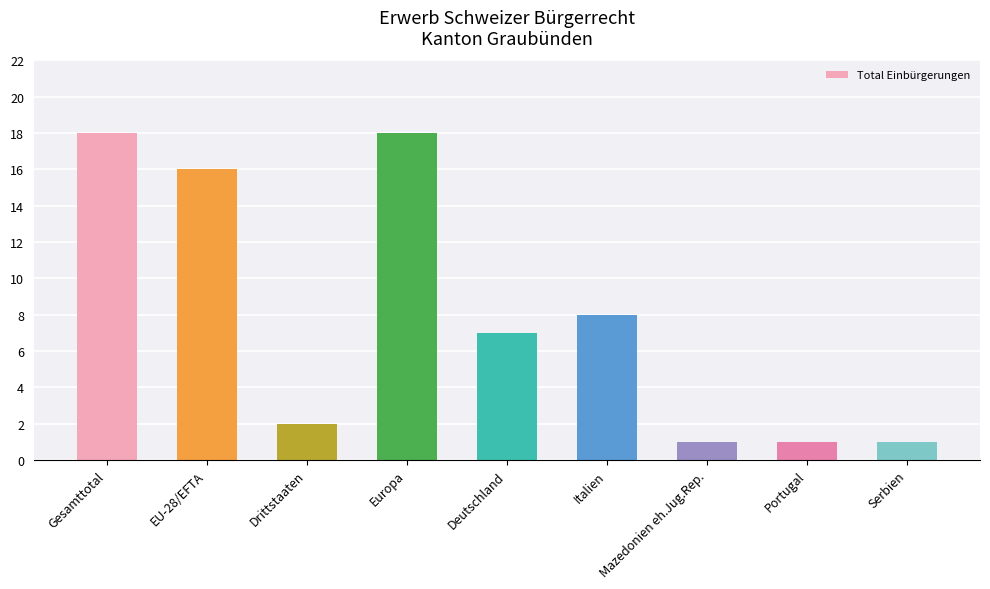

What is the value of the 5th bar from the left?

7